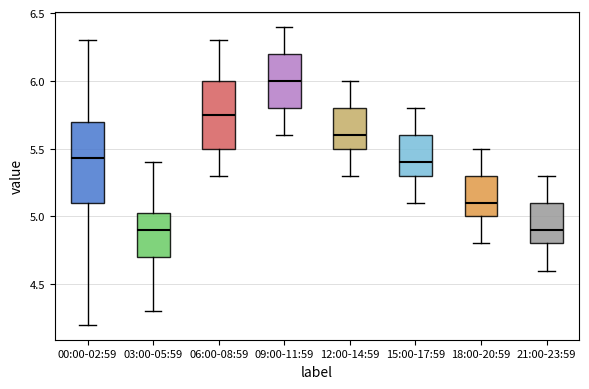

Where is the lower edge of the box for 03:00-05:59 on the y-axis? The values are not printed on the chart, so give them approximately, as read against the axis.

4.70